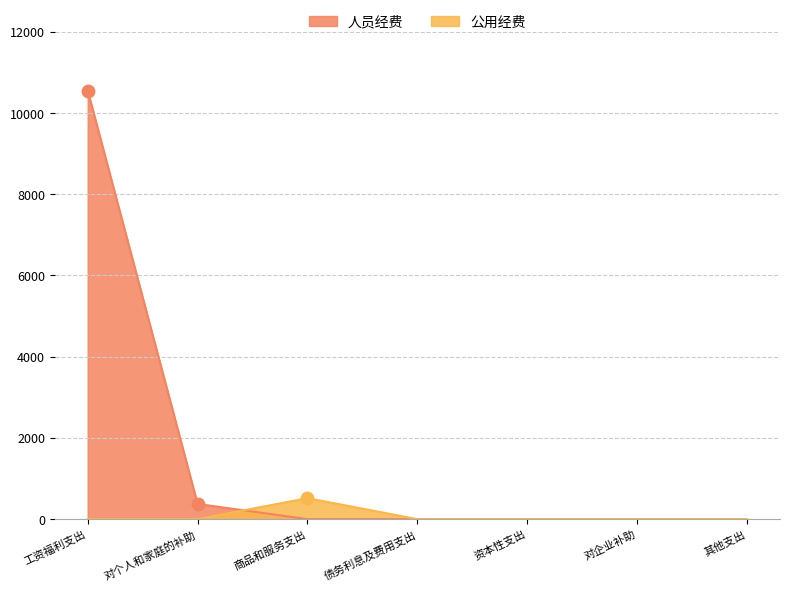

Which series reaches the minimum Y coordinate?

人员经费